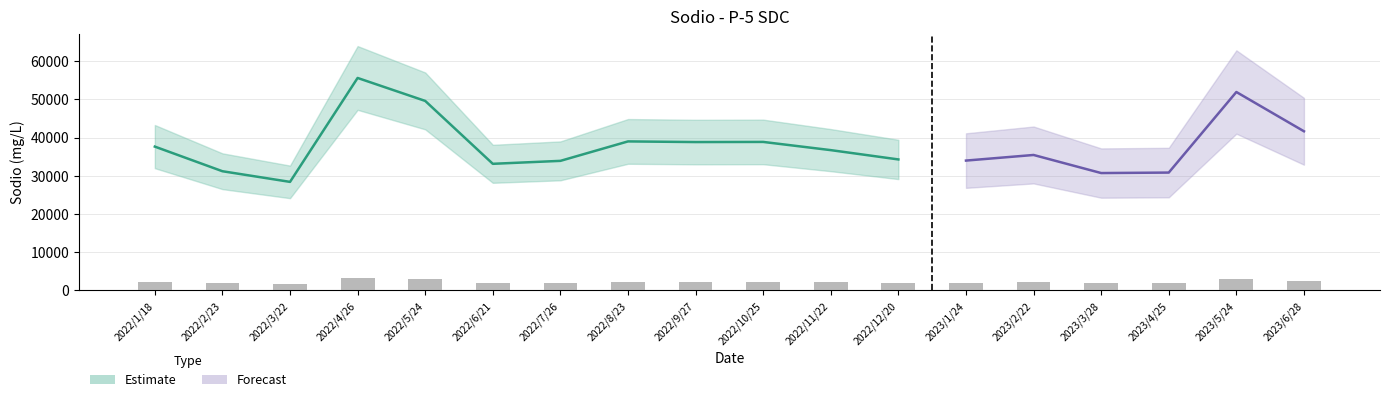

List the labels in order of value, smallest first.

2022/3/22, 2023/3/28, 2023/4/25, 2022/2/23, 2022/6/21, 2022/7/26, 2023/1/24, 2022/12/20, 2023/2/22, 2022/11/22, 2022/1/18, 2022/9/27, 2022/10/25, 2022/8/23, 2023/6/28, 2022/5/24, 2023/5/24, 2022/4/26